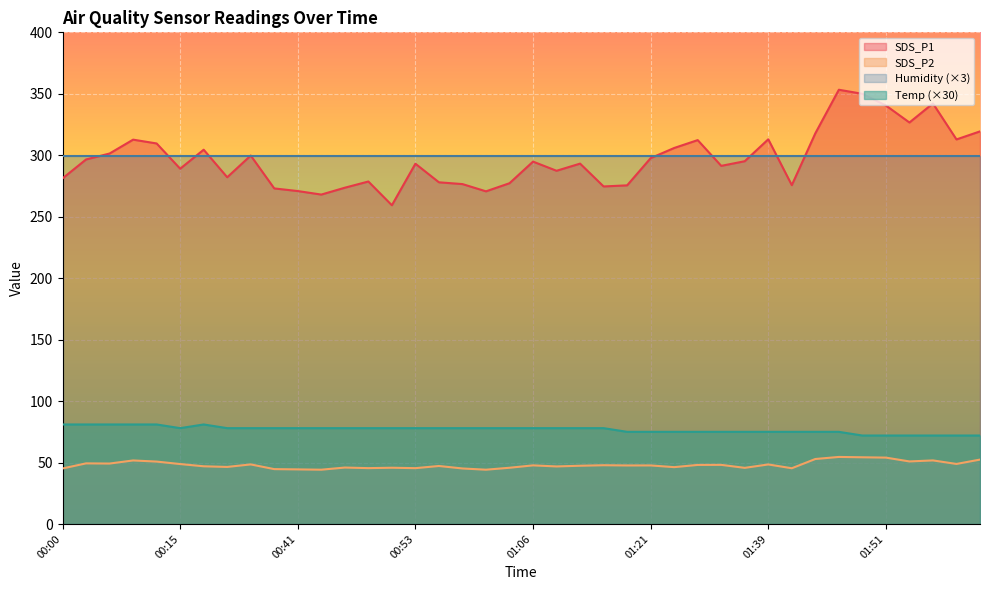

True or false: Temp and SDS_P2 cross at least once.

False